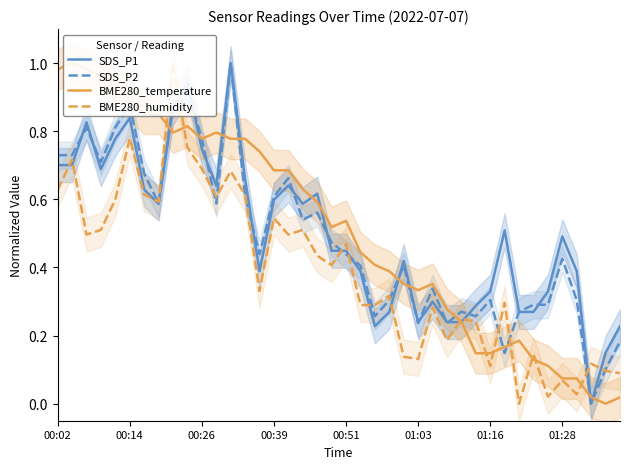

Reading left to right, extract all data points from this chart.

SDS_P1: 0.7	0.7	0.8	0.7	0.8	0.8	0.6	0.6	0.9	0.9	0.7	0.6	1.0	0.7	0.4	0.6	0.6	0.6	0.6	0.4	0.4	0.4	0.2	0.3	0.4	0.2	0.3	0.2	0.2	0.3	0.3	0.5	0.3	0.3	0.3	0.5	0.4	0.0	0.1	0.2
SDS_P2: 0.7	0.7	0.8	0.7	0.8	0.9	0.7	0.6	0.9	0.9	0.8	0.6	1.0	0.6	0.4	0.6	0.7	0.5	0.6	0.5	0.4	0.4	0.3	0.3	0.4	0.2	0.3	0.2	0.3	0.3	0.3	0.1	0.3	0.3	0.3	0.4	0.3	0.0	0.1	0.2
BME280_temperature: 1.0	1.0	1.0	1.0	0.9	0.9	0.9	0.9	0.8	0.8	0.8	0.8	0.8	0.8	0.7	0.7	0.7	0.6	0.6	0.5	0.5	0.4	0.4	0.4	0.4	0.3	0.4	0.3	0.2	0.1	0.1	0.2	0.2	0.1	0.1	0.1	0.1	0.0	0.0	0.0
BME280_humidity: 0.6	0.7	0.5	0.5	0.6	0.8	0.6	0.6	1.0	0.8	0.7	0.6	0.7	0.6	0.3	0.5	0.5	0.5	0.4	0.4	0.5	0.3	0.3	0.3	0.1	0.1	0.3	0.2	0.2	0.2	0.1	0.3	0.0	0.1	0.0	0.1	0.0	0.1	0.1	0.1